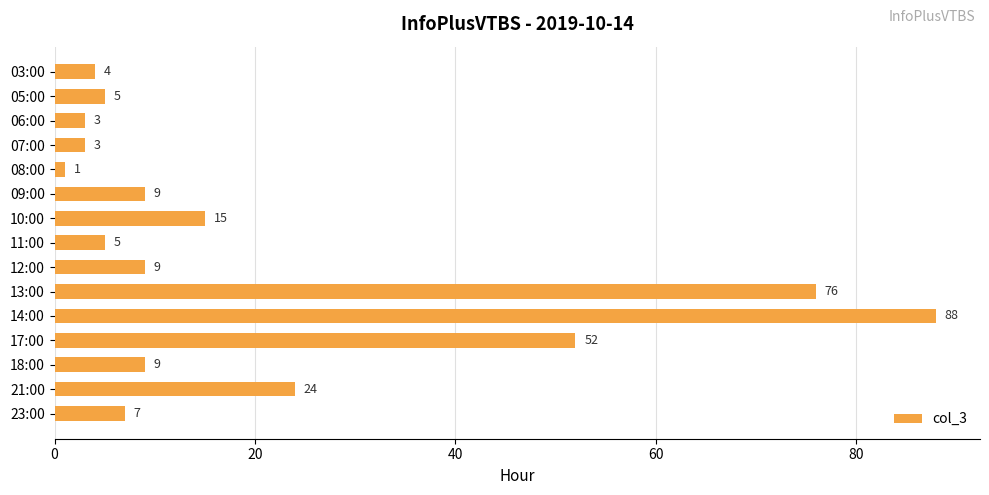

Read the value at 13:00, to the nearest 5.

75